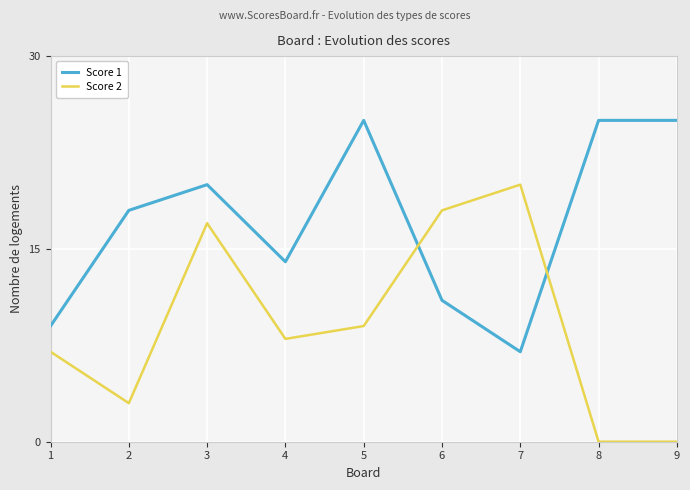

Reading left to right, list all the values displayed in this chart.

Score 1: 9	18	20	14	25	11	7	25	25
Score 2: 7	3	17	8	9	18	20	0	0